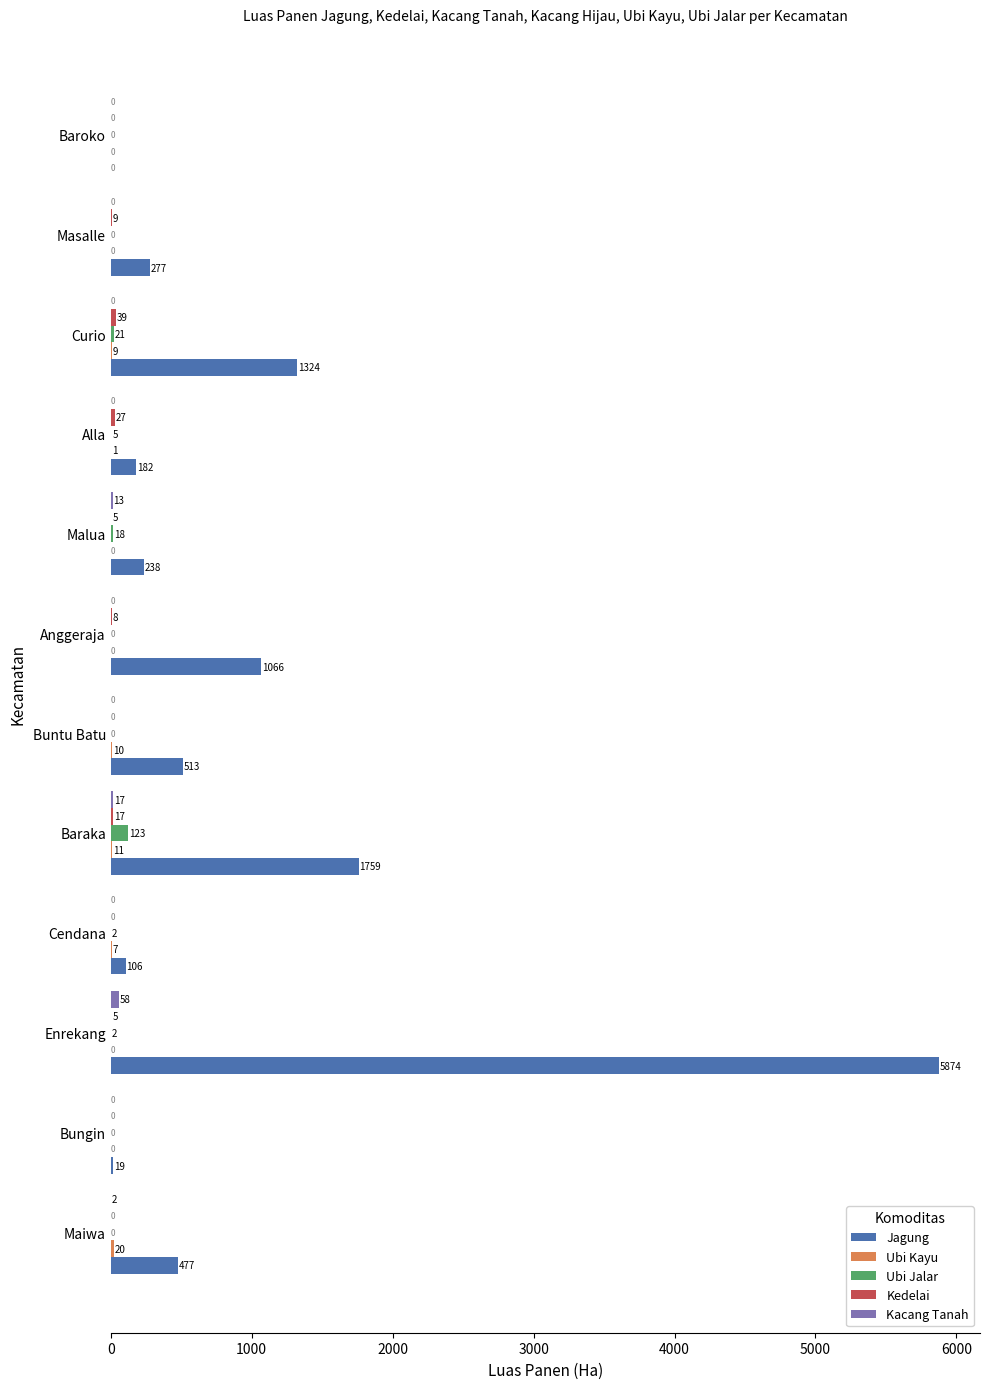

Which label corresponds to the largest value in the chart?

Enrekang